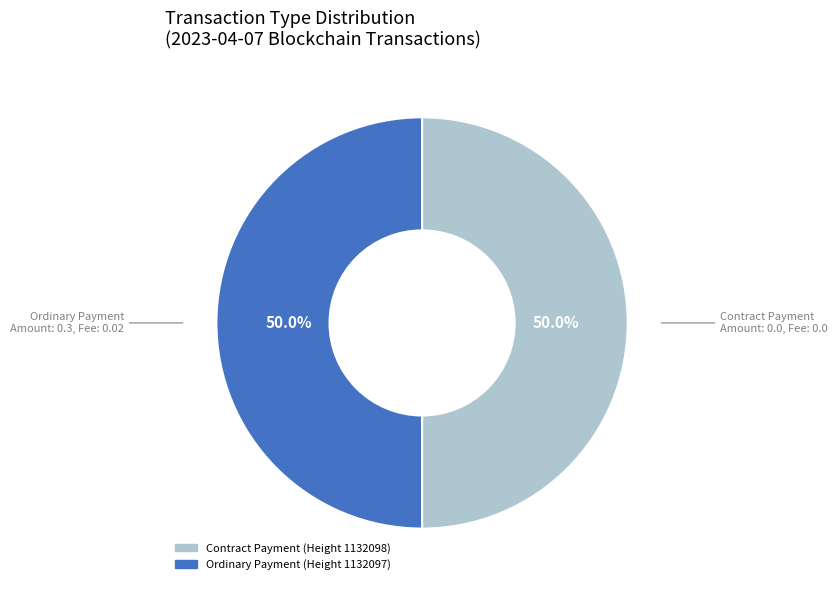

What portion of the pie excludes Contract Payment (Height 1132098)?

50.0%